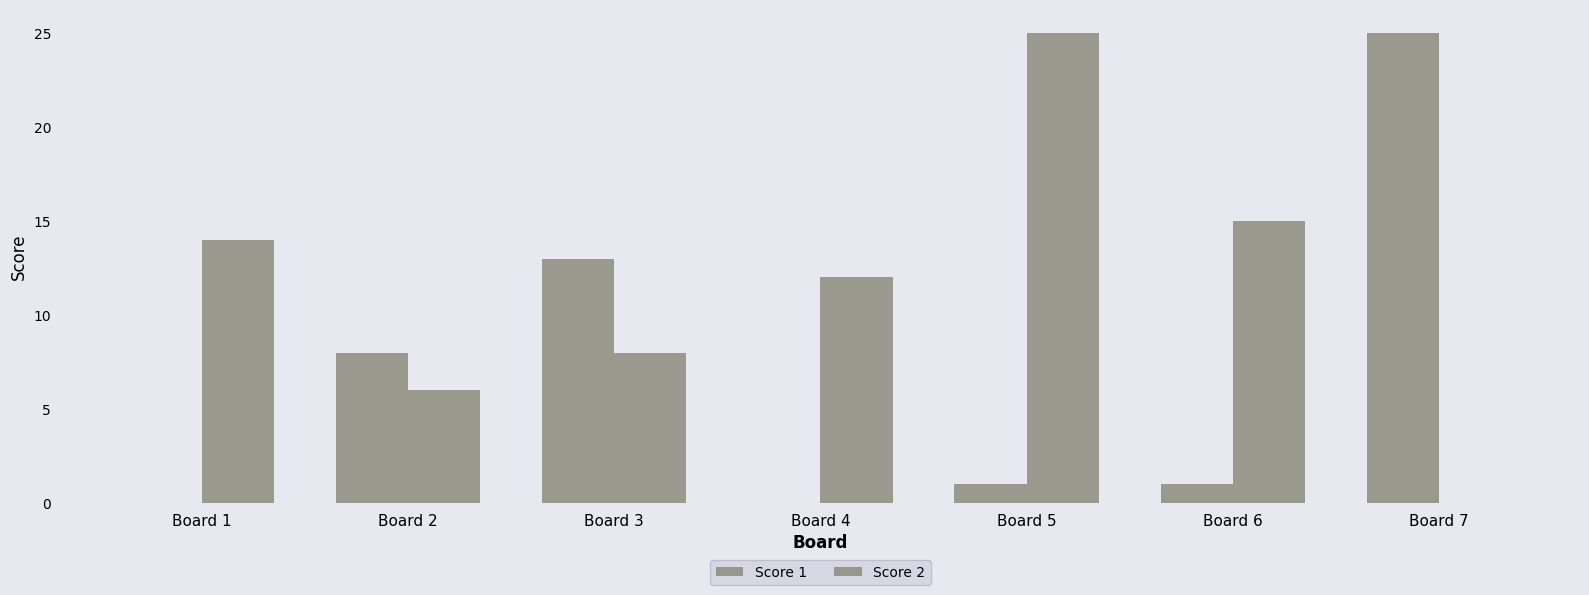

What is the sum of the Score 1 values at Board 7 and Board 2?

33